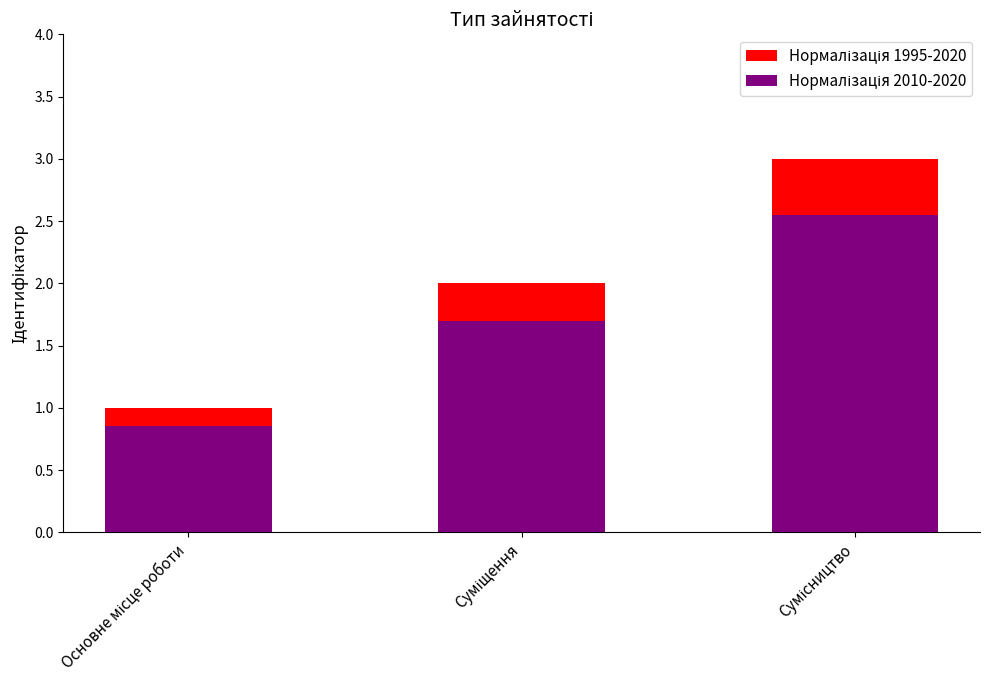

What are all the series names shown in the legend?

Нормалізація 1995-2020, Нормалізація 2010-2020